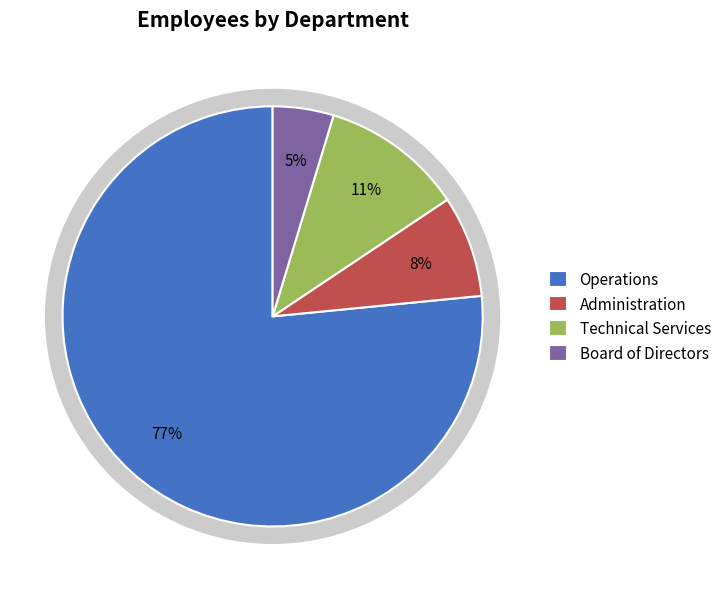

What percentage is the Administration slice, to the nearest percent?

8%